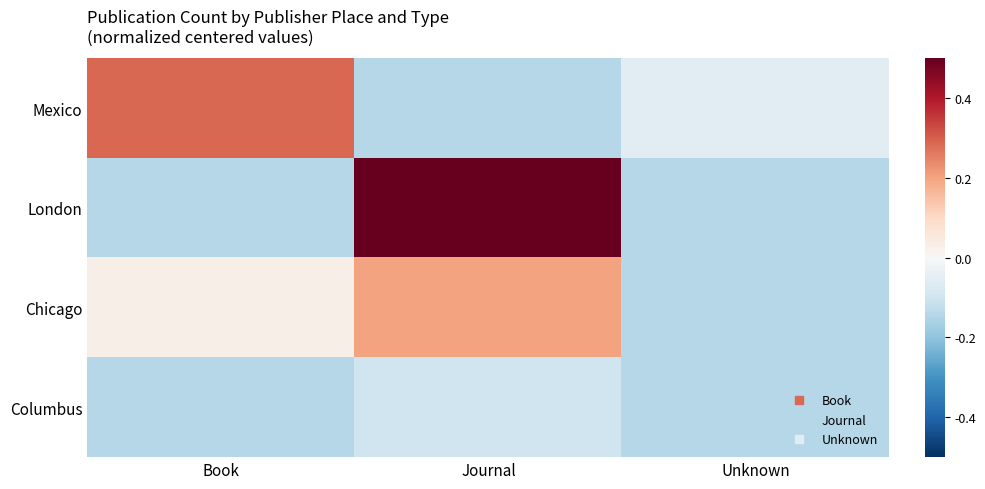

Which series changed the most between Book and Journal?

London